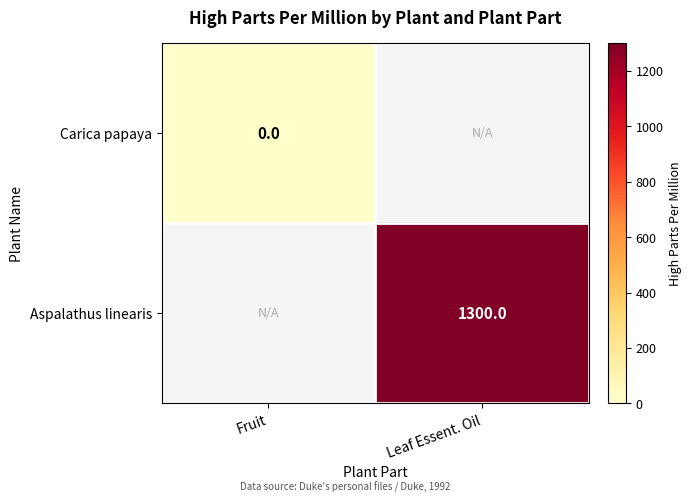

Is it true that Aspalathus linearis equals 2282 at Leaf Essent. Oil?

False